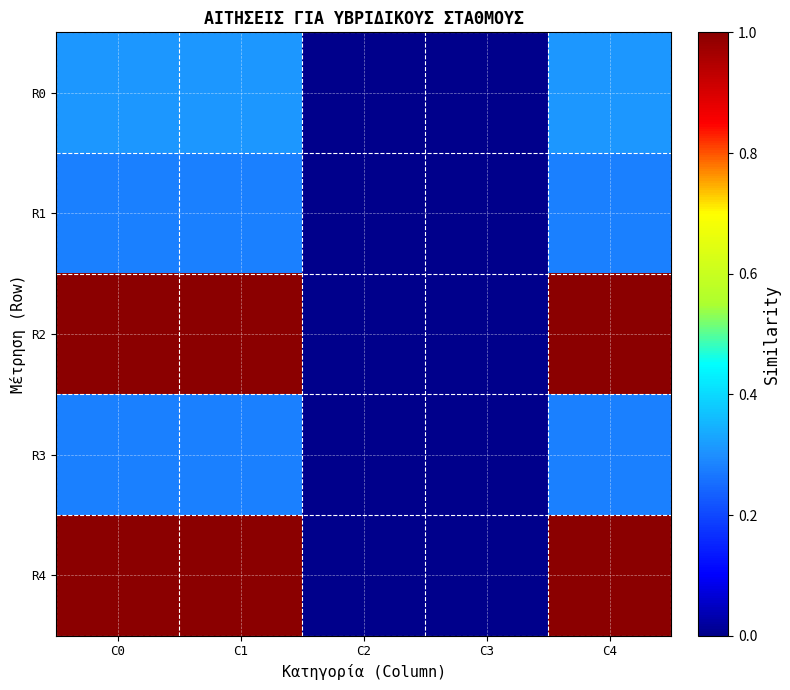

Reading left to right, what are all the values shown in this chart?

R0: C0=0.3	C1=0.3	C2=0.0	C3=0.0	C4=0.3
R1: C0=0.3	C1=0.3	C2=0.0	C3=0.0	C4=0.3
R2: C0=1.0	C1=1.0	C2=0.0	C3=0.0	C4=1.0
R3: C0=0.3	C1=0.3	C2=0.0	C3=0.0	C4=0.3
R4: C0=1.0	C1=1.0	C2=0.0	C3=0.0	C4=1.0